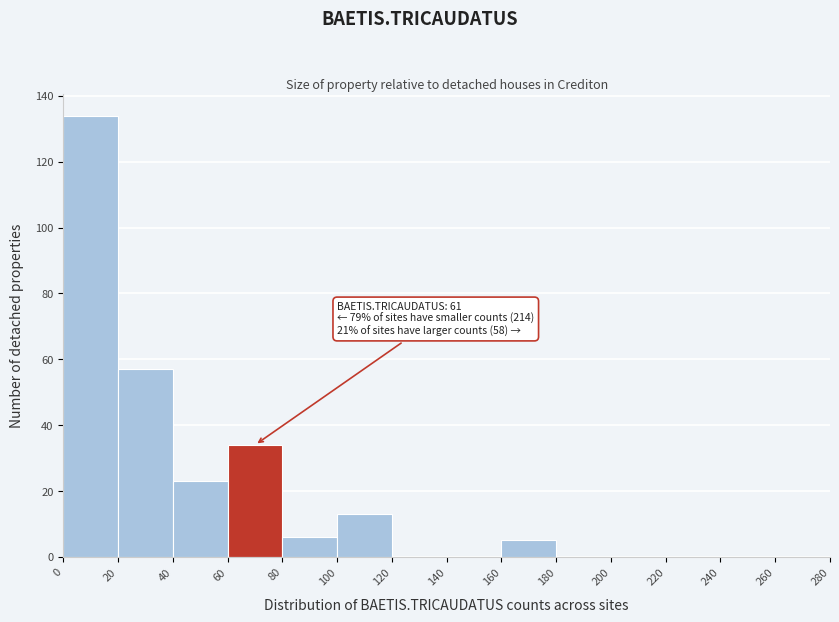

Which range on the x-axis has the tallest bar?

0 to 20